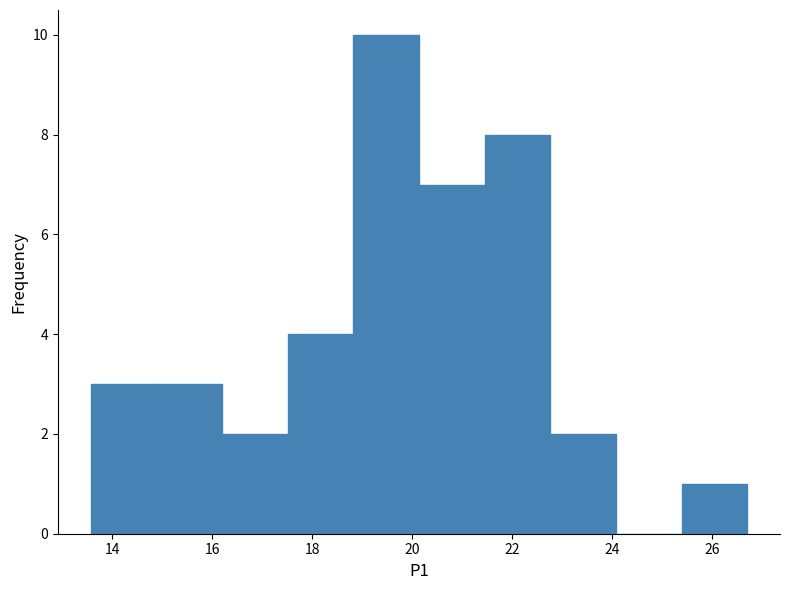

What is the height of the bar covering 18.8 to 20.2 on the x-axis? Neither the bar edges nor the heights are printed on the chart, so give them approximately, as read against the axes.

10